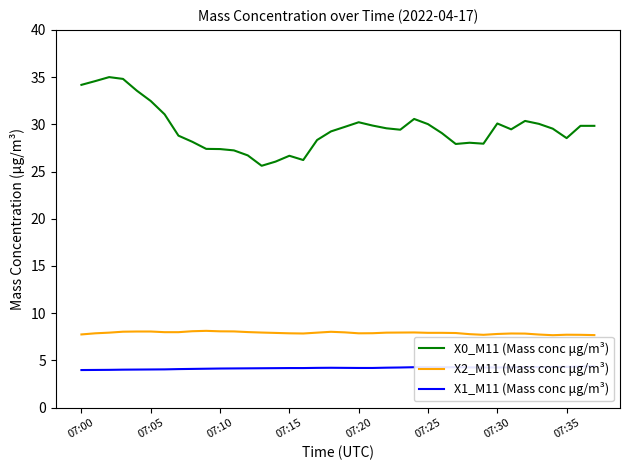

What is the sum of the X2_M11 (Mass conc μg/m³) values at 37 and 23?

15.6